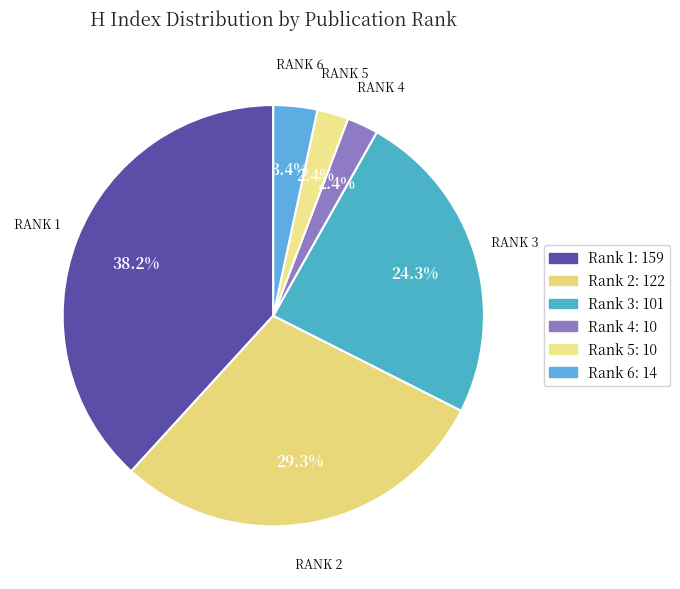

What is the smallest slice in the pie chart?

Rank 4